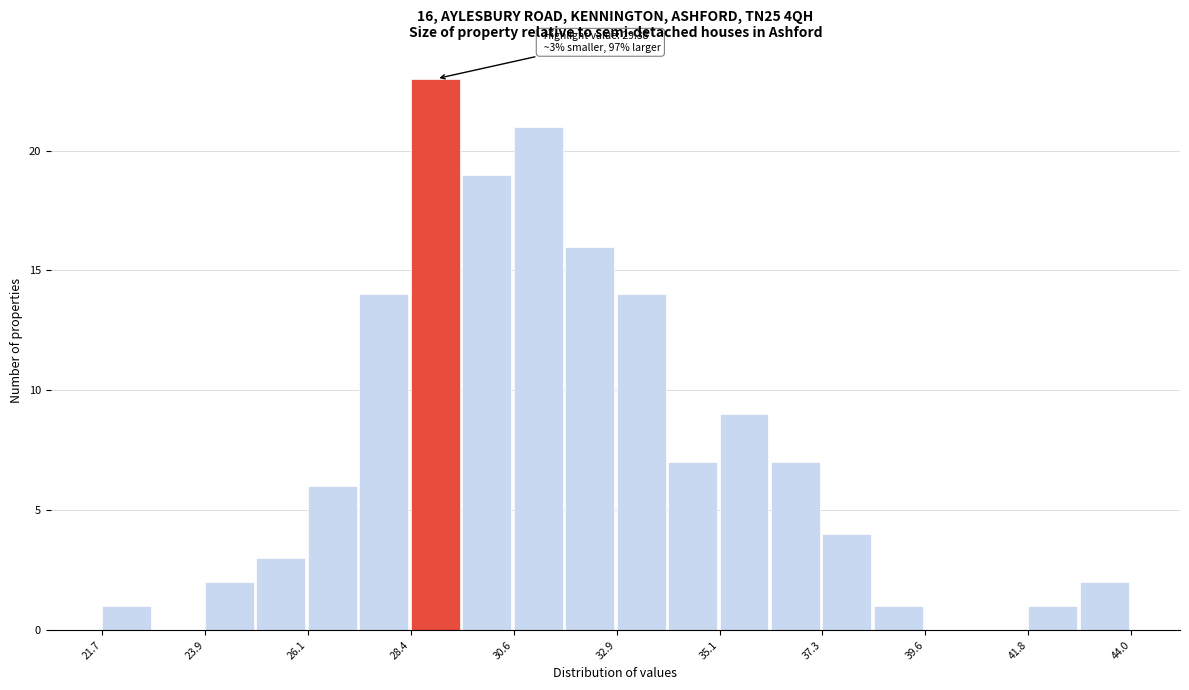

Read against the x-axis, roughly where is the centre of the tallest bar?

29.0